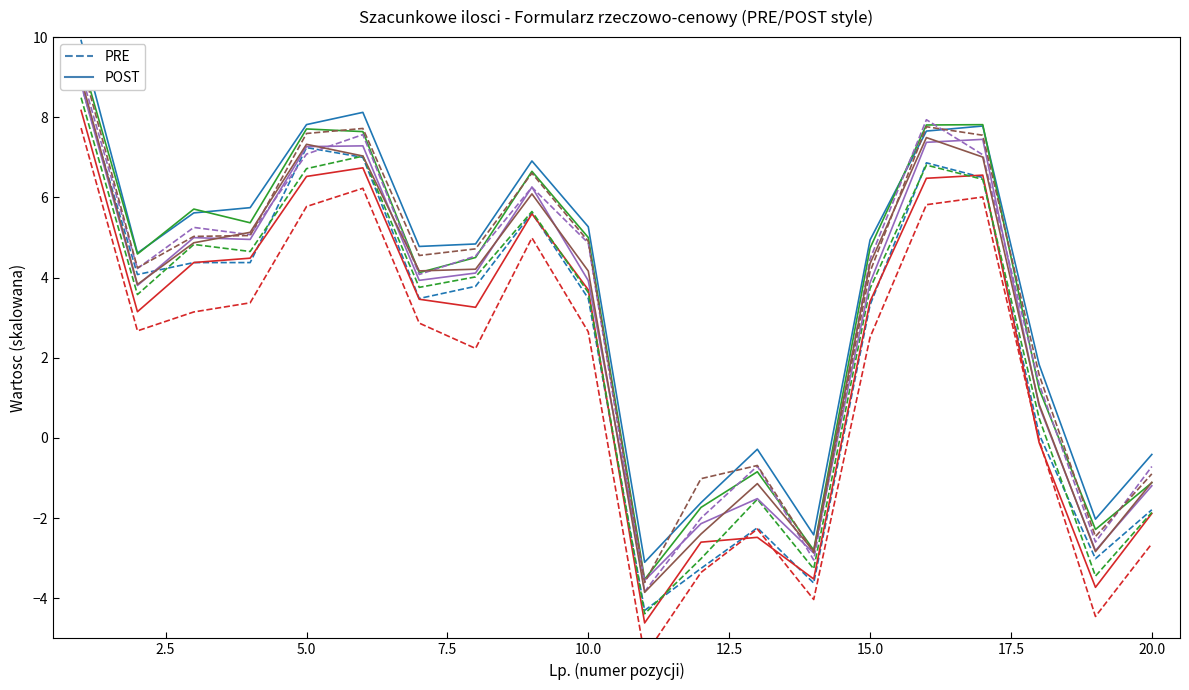

What is the value of the PRE point at the 12th from the left?

-3.3